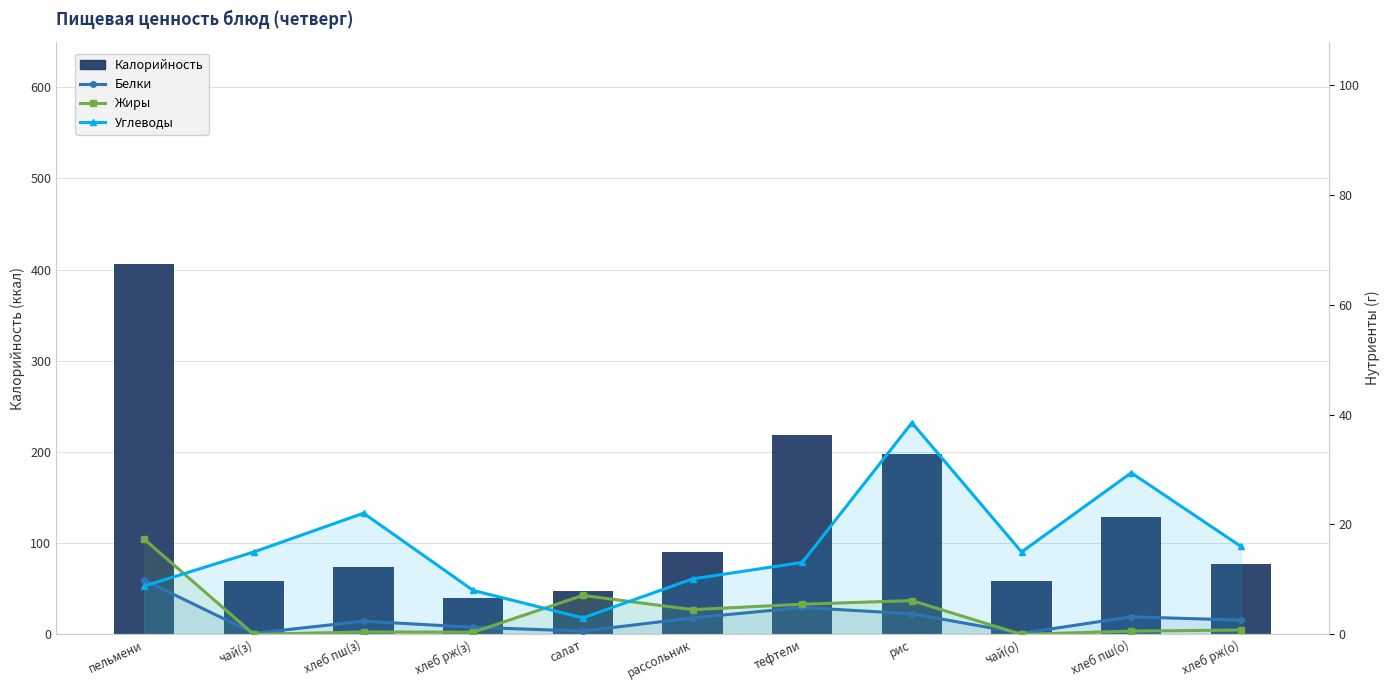

What is the difference between the Белки values at рассольник and хлеб пш(о)?

0.2